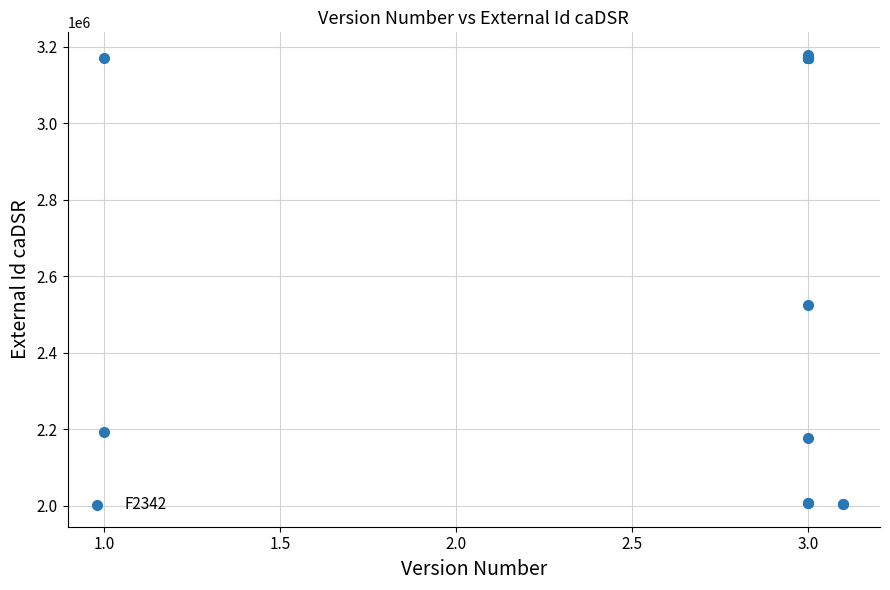

What Y value in the scatter plot is closest to 2591869?

2524471